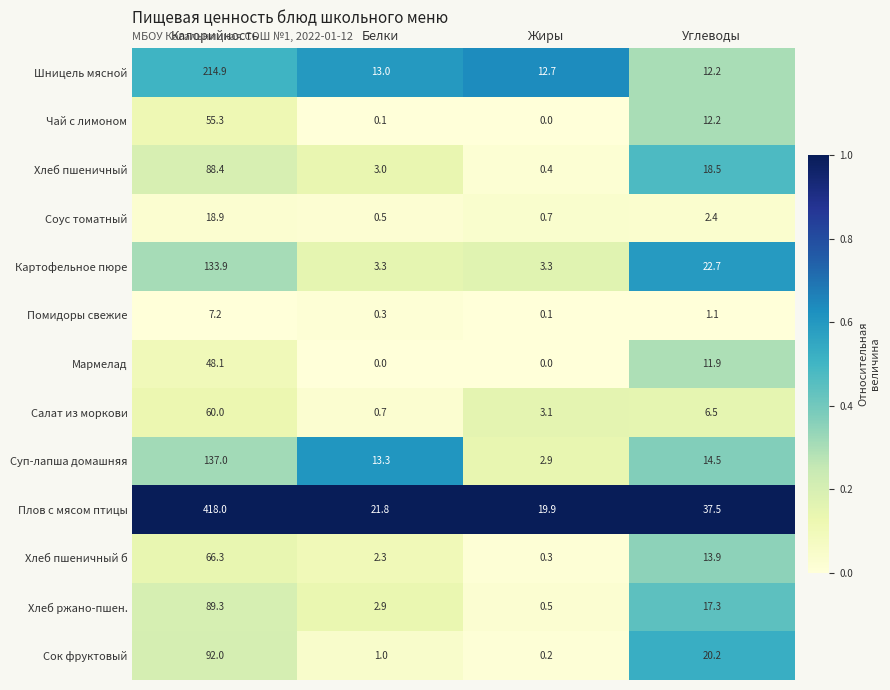

What is the spread (max minus min) of values at Жиры?

19.9